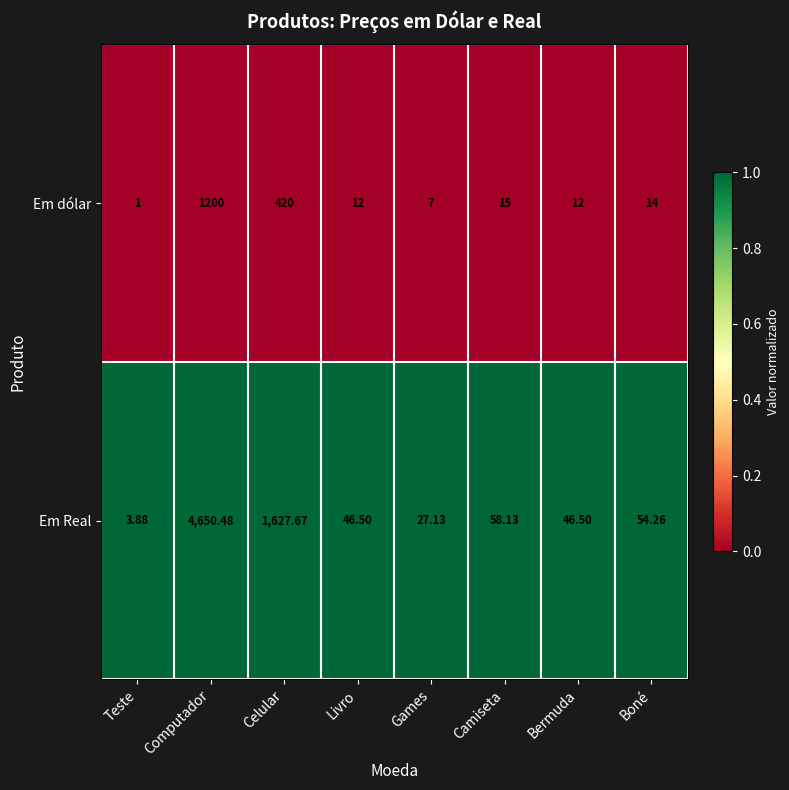

What is the difference between the highest and lowest values at Teste?

2.9